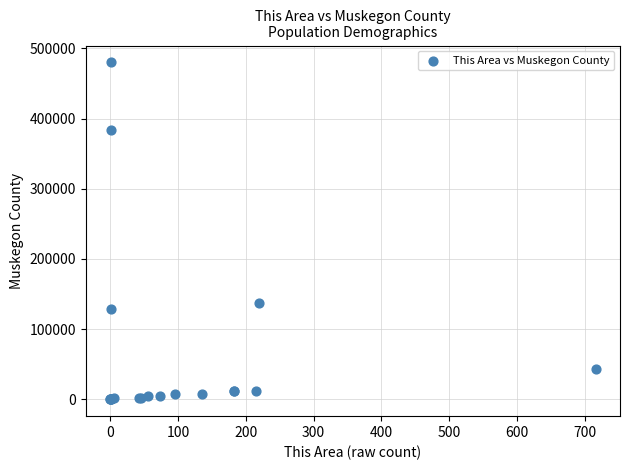

What Y value in the scatter plot is closest to 240100?

137679